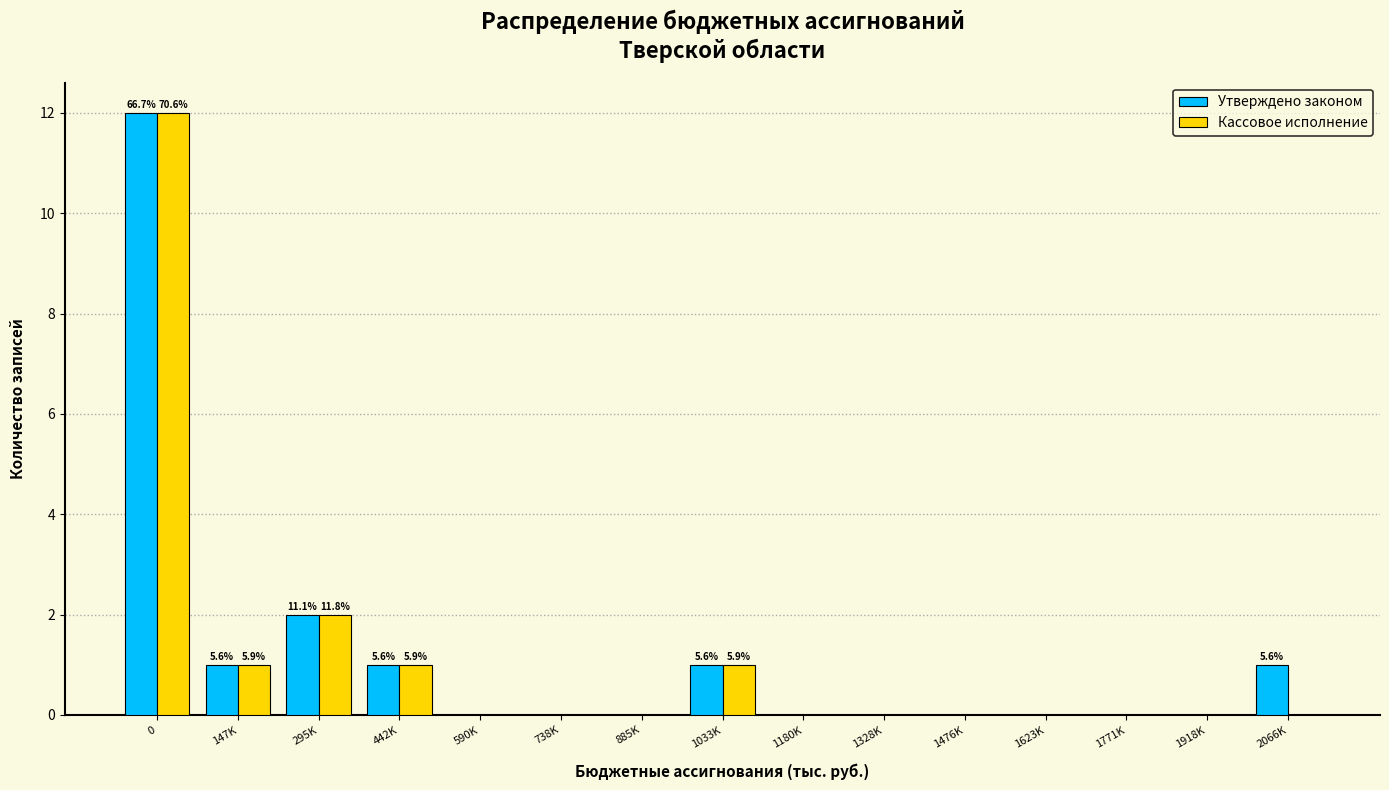

Reading left to right, transcribe all the data shown in this chart.

Утверждено законом: 0=12	147K=1	295K=2	442K=1	590K=0	738K=0	885K=0	1033K=1	1180K=0	1328K=0	1476K=0	1623K=0	1771K=0	1918K=0	2066K=1
Кассовое исполнение: 0=12	147K=1	295K=2	442K=1	590K=0	738K=0	885K=0	1033K=1	1180K=0	1328K=0	1476K=0	1623K=0	1771K=0	1918K=0	2066K=0